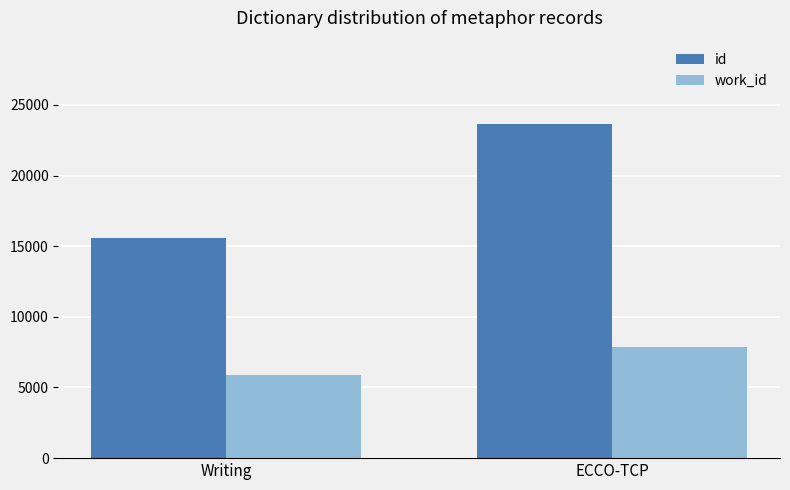

How many values in the id series are below 23638?

1